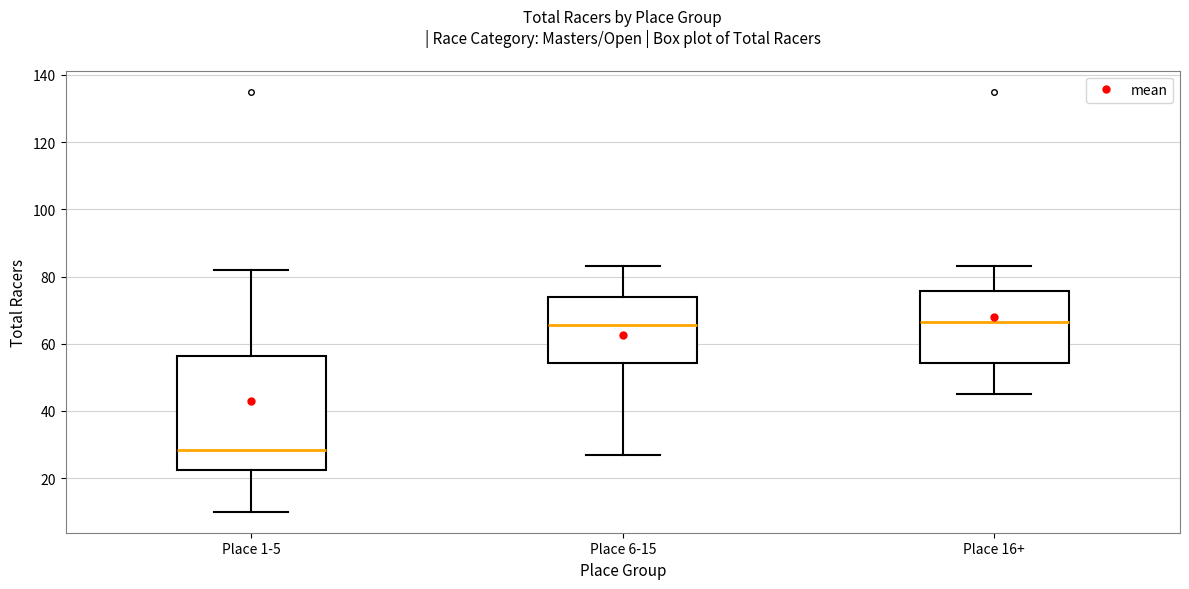

Where is the upper edge of the box for Place 1-5 on the y-axis? The values are not printed on the chart, so give them approximately, as read against the axis.

56